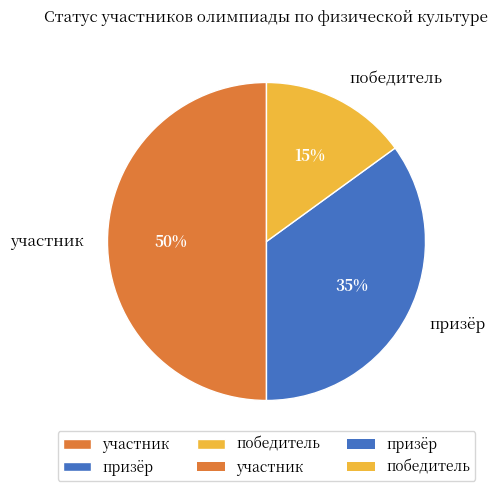

Rank the categories by value from lowest to highest.

победитель, призёр, участник